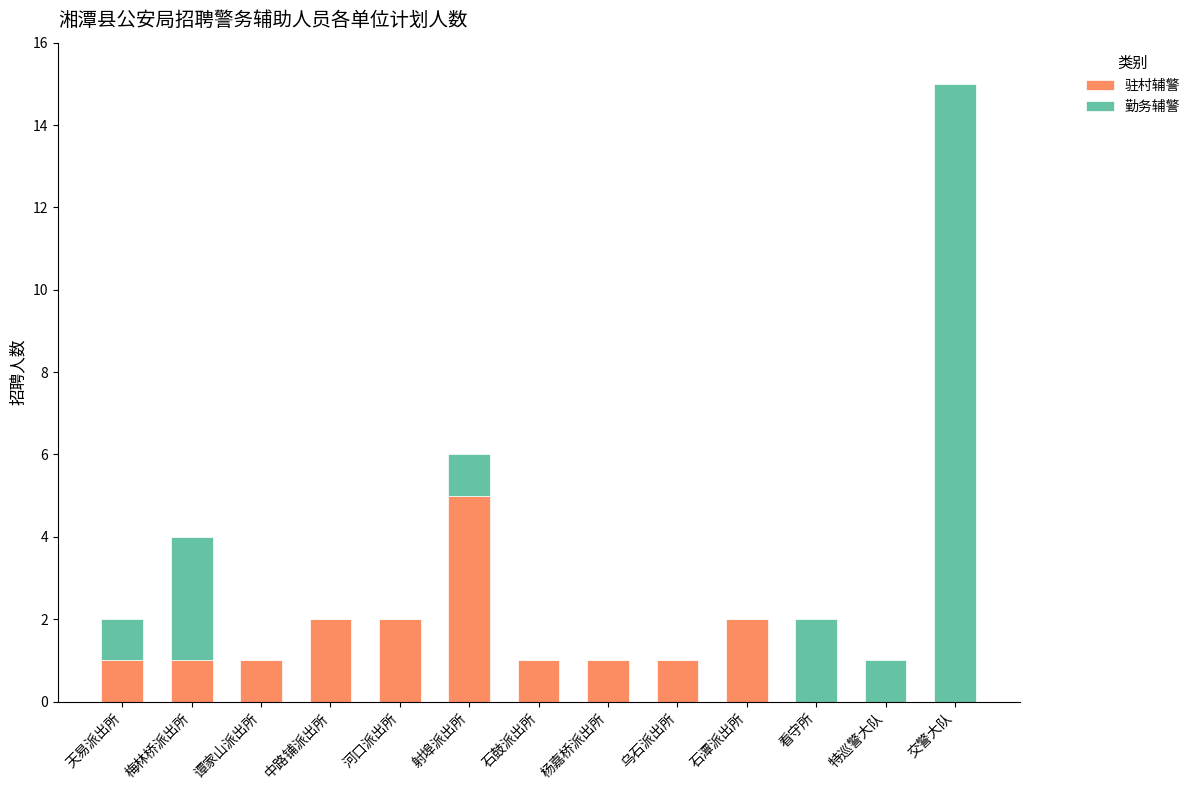

At which category is the sum across all series the highest?

交警大队